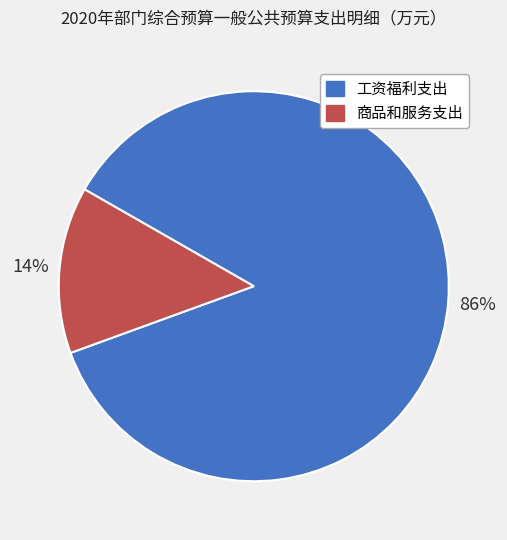

Does 工资福利支出 account for over 50% of the chart?

Yes